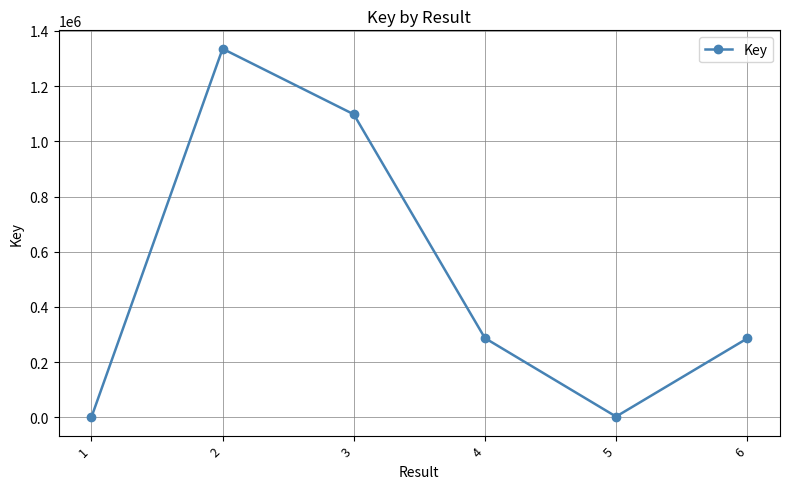

How many interior local valleys (lower than both neighbors) does the data have?

1